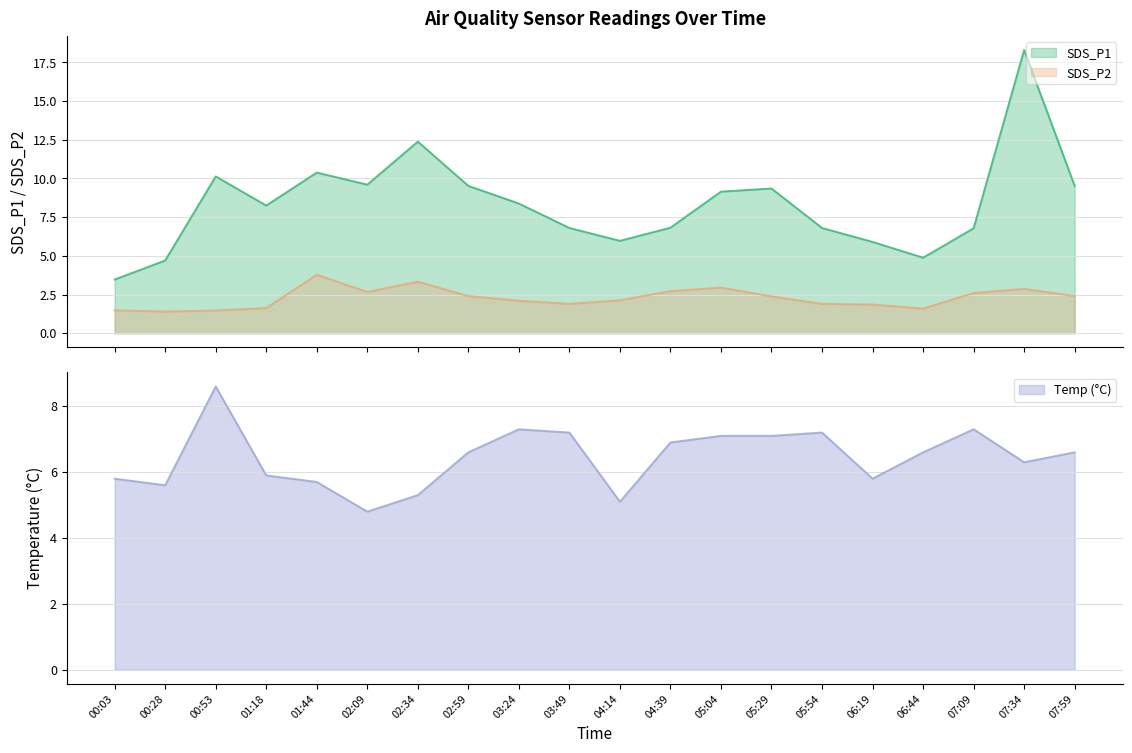

How many times do Temp and SDS_P1 cross each other?

9